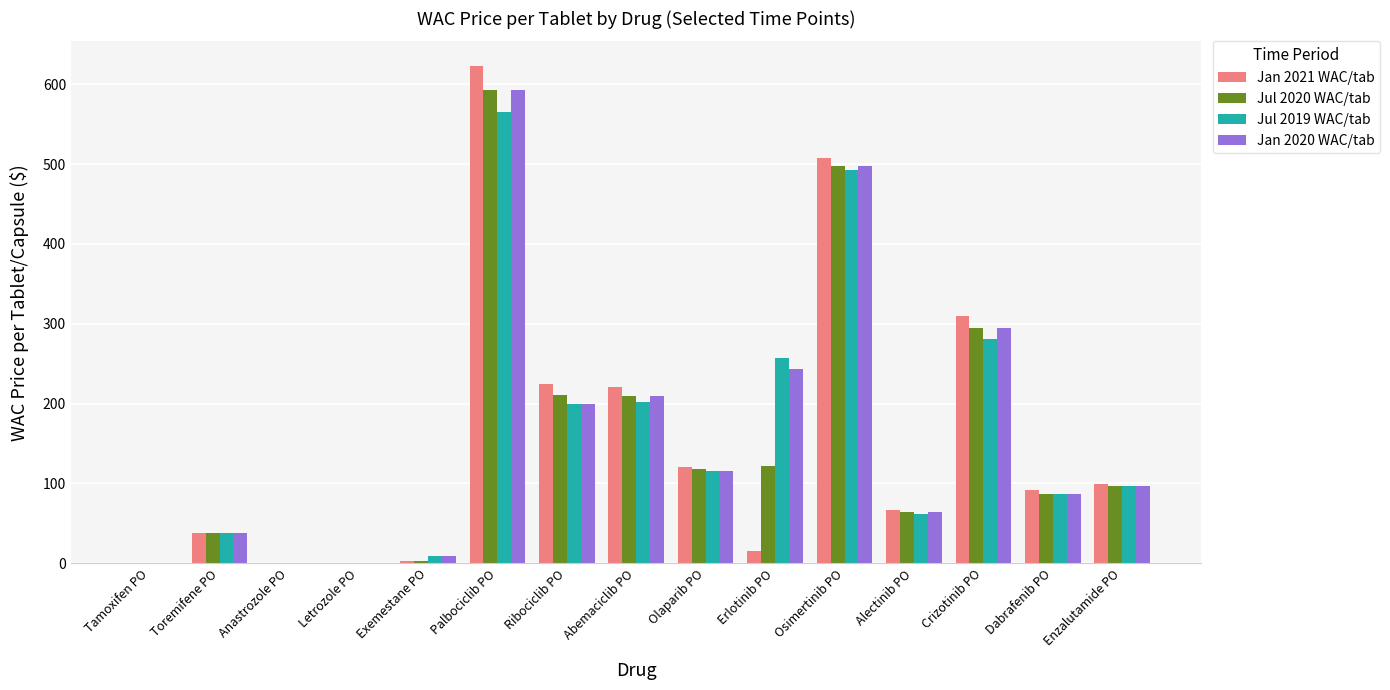

What value does the Jan 2021 WAC/tab series have at Ribociclib PO?

224.9